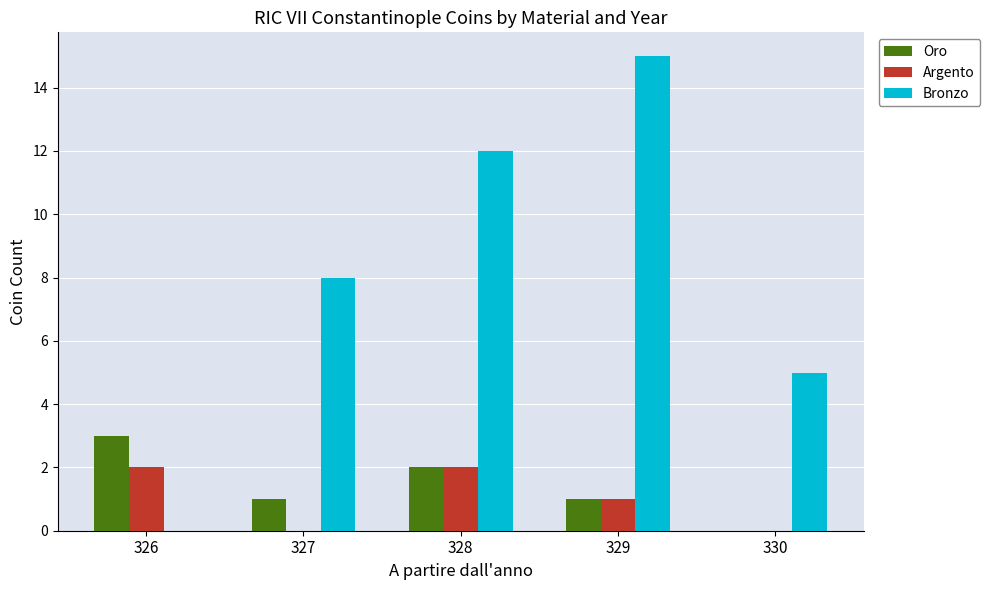

The value of Oro at 328 is 3. True or false?

False